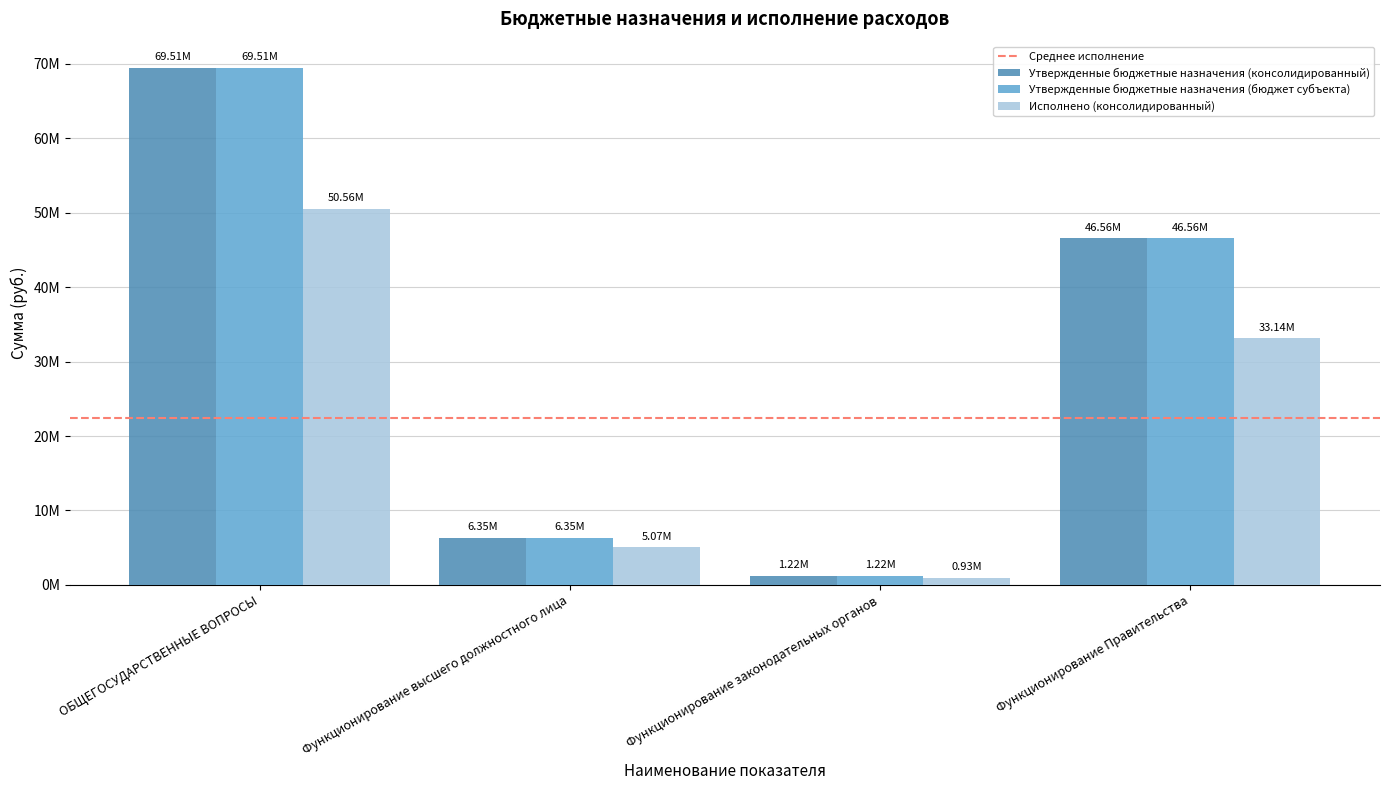

What is the label of the 1st bar from the right?

Функционирование Правительства